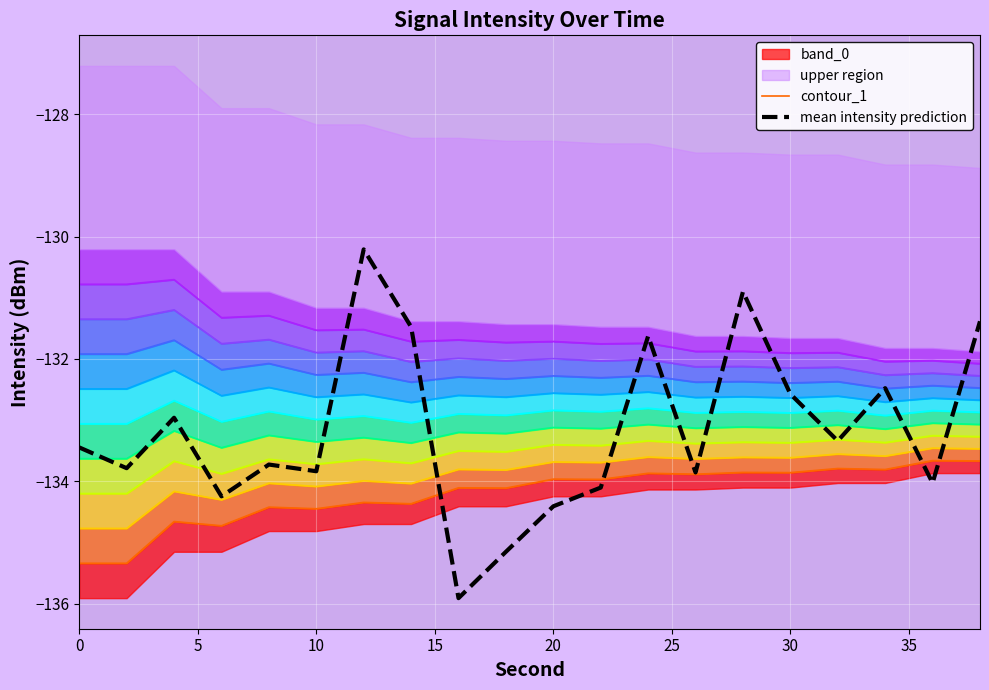

True or false: contour_1 and mean intensity prediction cross at least once.

True